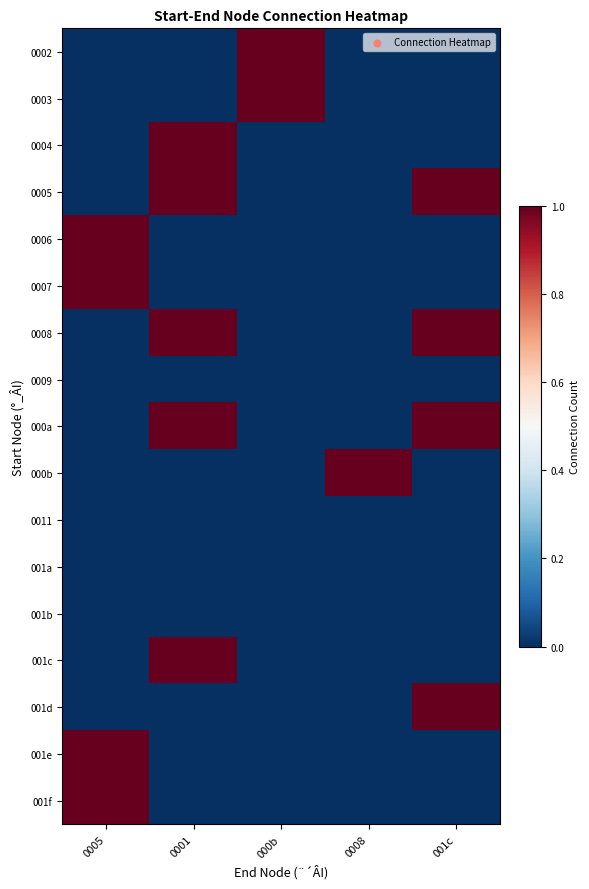

What is the total value across all series at 000b?

2